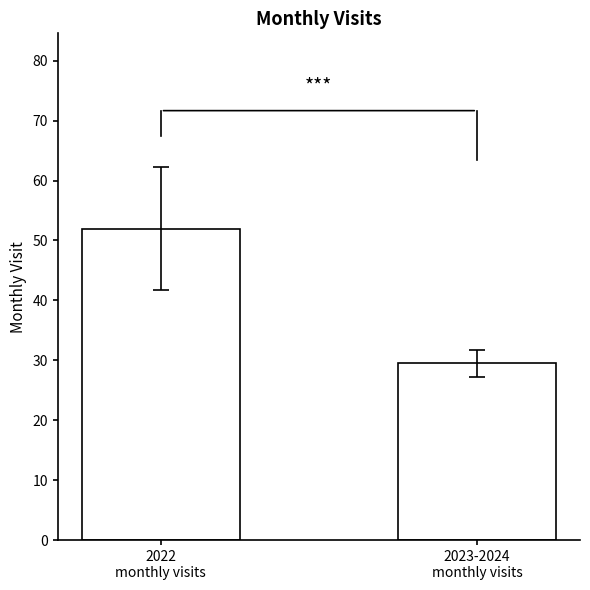

Approximately how many times larger is the value at 2022
monthly visits compared to 2023-2024
monthly visits?

1.8